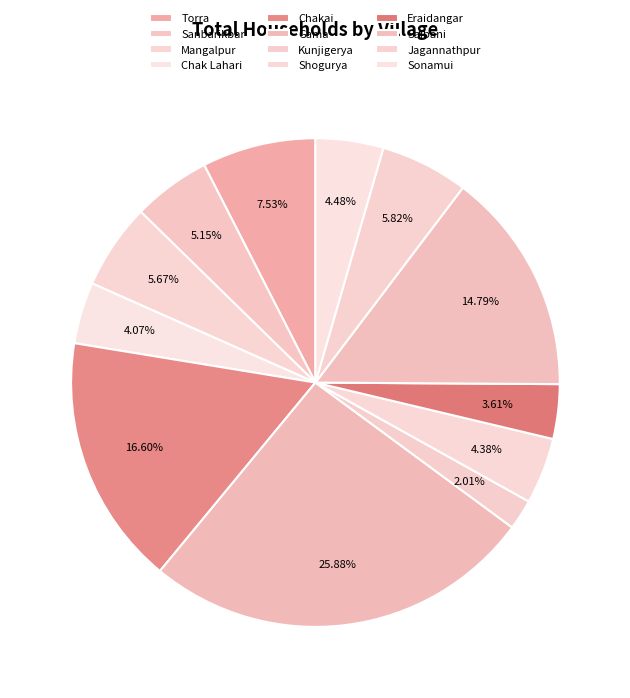

How many segments does this pie chart have?

12